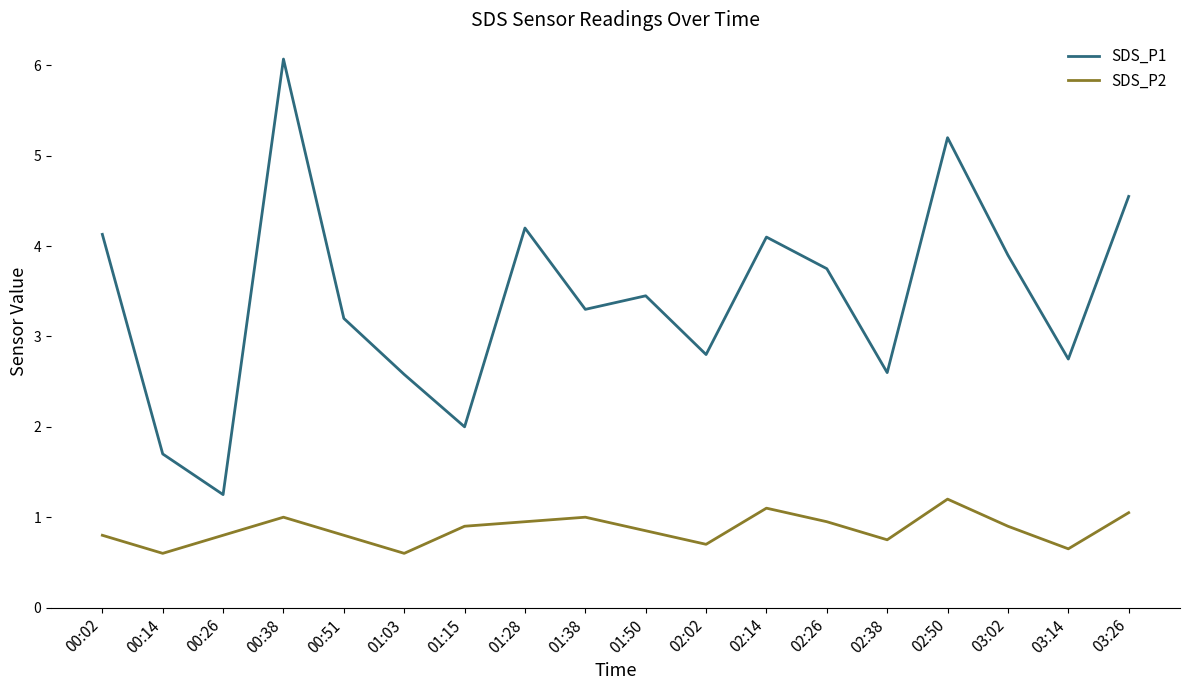

What position from the left is 03:14?

17